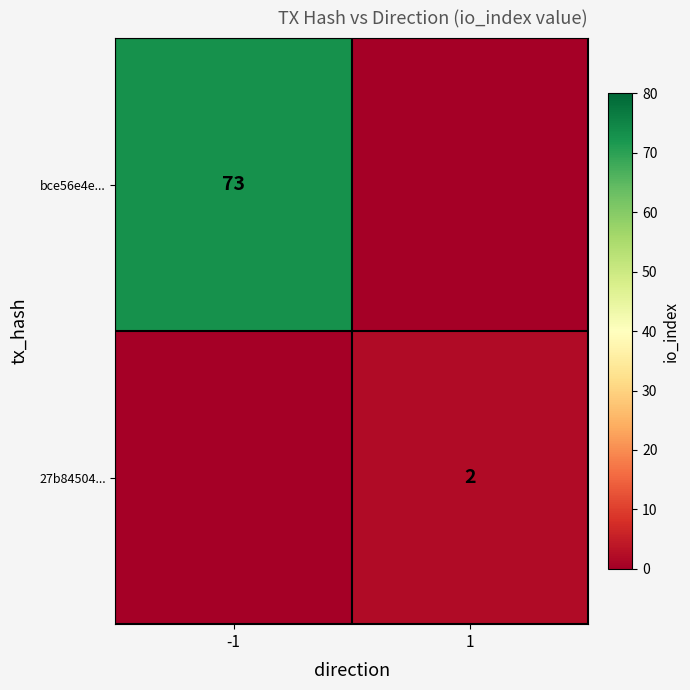

Is it true that bce56e4e... equals 73 at -1?

True